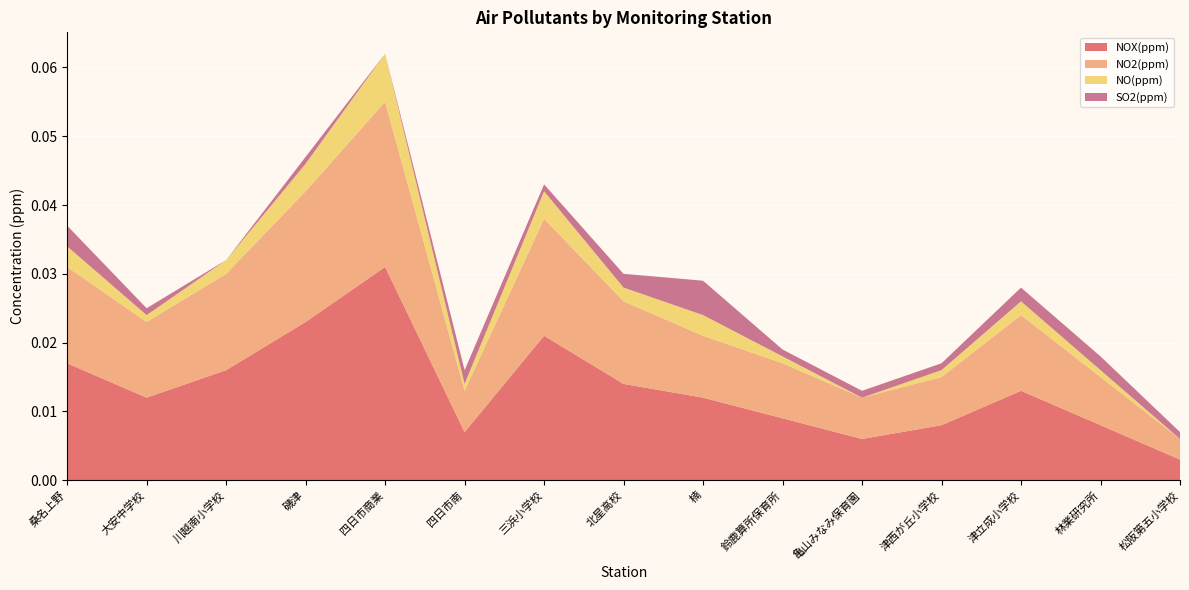

Reading left to right, list all the values displayed in this chart.

NOX(ppm): 0.0	0.0	0.0	0.0	0.0	0.0	0.0	0.0	0.0	0.0	0.0	0.0	0.0	0.0	0.0
NO2(ppm): 0.0	0.0	0.0	0.0	0.0	0.0	0.0	0.0	0.0	0.0	0.0	0.0	0.0	0.0	0.0
NO(ppm): 0.0	0.0	0.0	0.0	0.0	0.0	0.0	0.0	0.0	0.0	0.0	0.0	0.0	0.0	0.0
SO2(ppm): 0.0	0.0	0.0	0.0	0.0	0.0	0.0	0.0	0.0	0.0	0.0	0.0	0.0	0.0	0.0